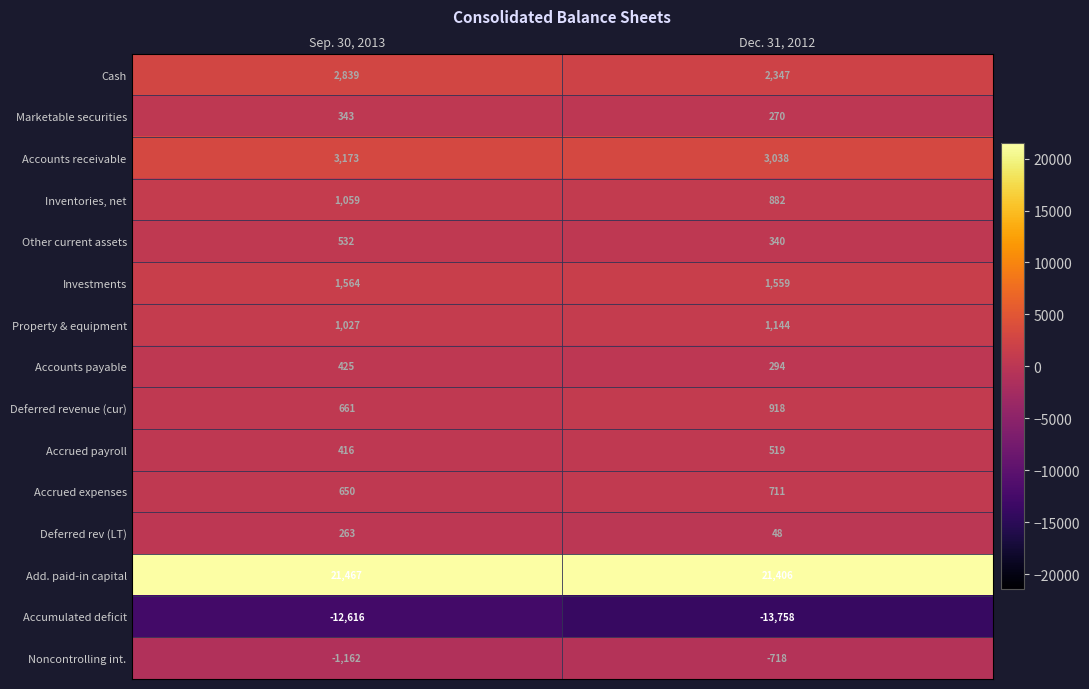

Count the number of data series in this chart.

15